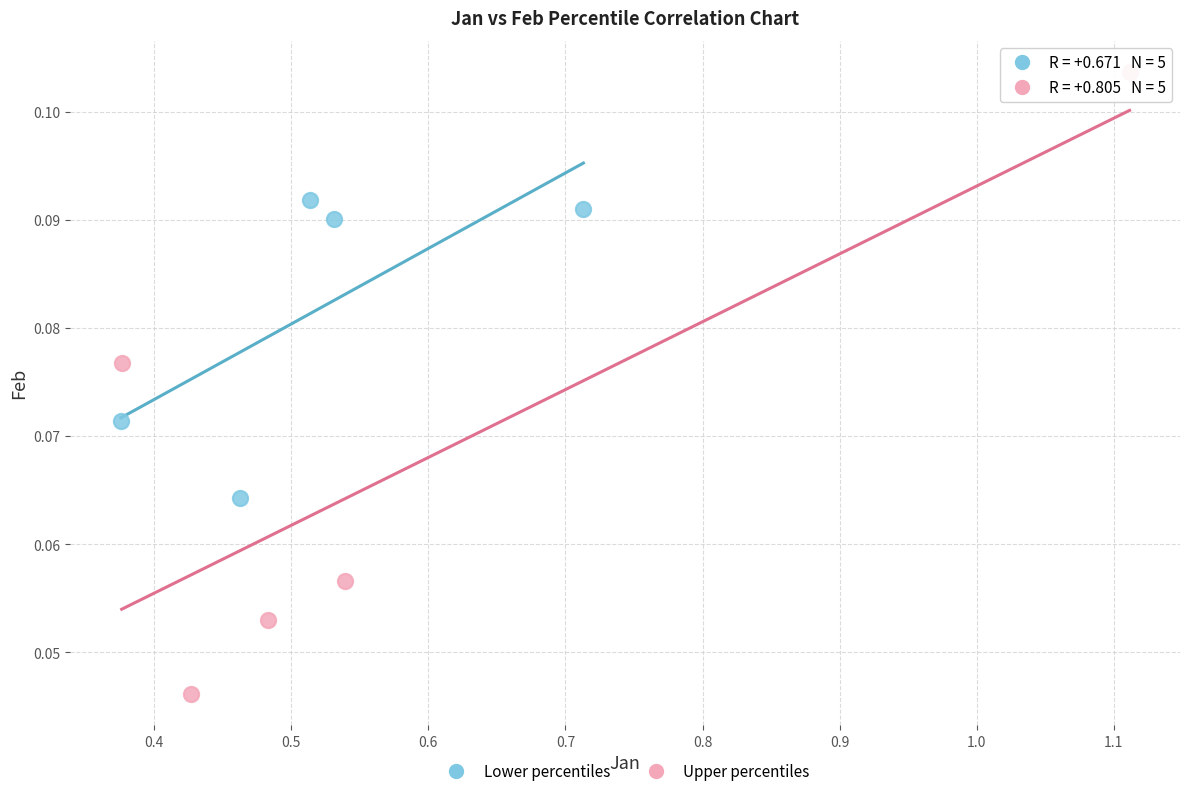

Which series contains the lowest Y value?

Upper percentiles